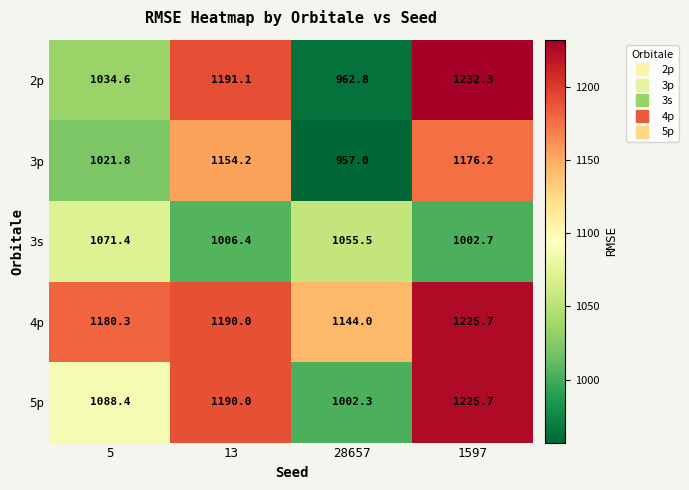

At 5, list the series in order from smallest to largest.

3p, 2p, 3s, 5p, 4p